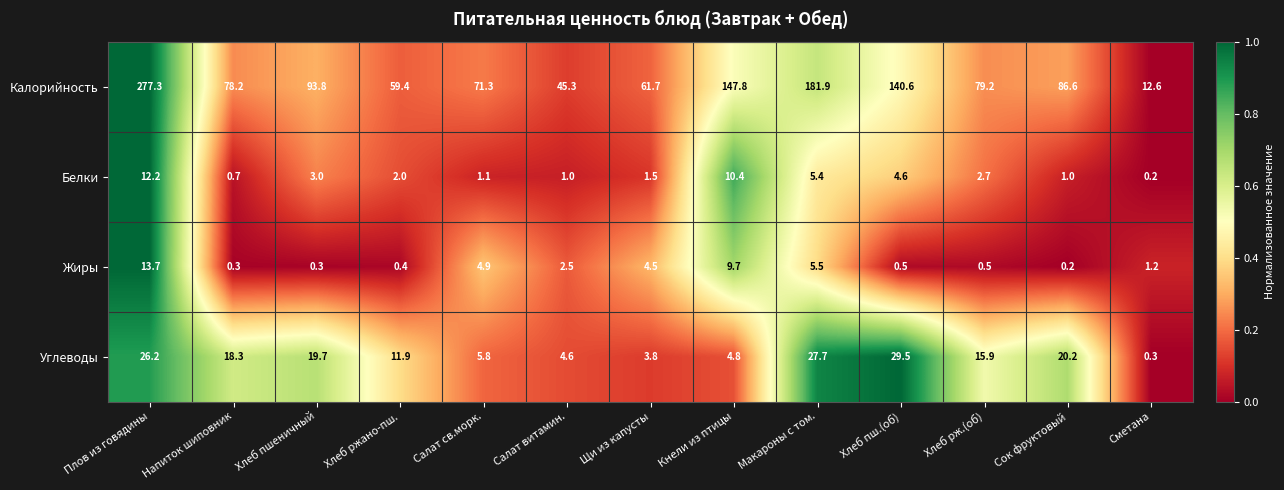

Rank the categories by Калорийность value from highest to lowest.

Плов из говядины, Макароны с том., Кнели из птицы, Хлеб пш.(об), Хлеб пшеничный, Сок фруктовый, Хлеб рж.(об), Напиток шиповник, Салат св.морк., Щи из капусты, Хлеб ржано-пш., Салат витамин., Сметана